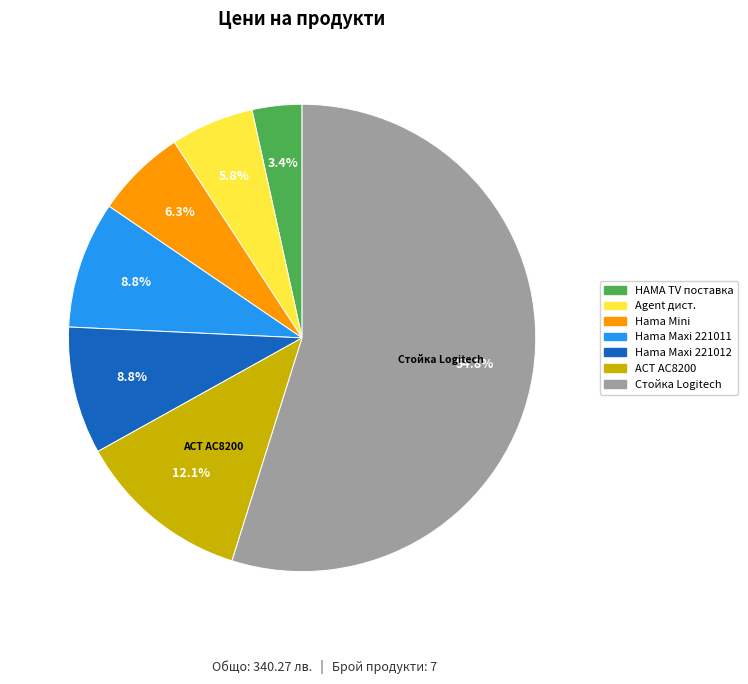

Is there any slice that represents more than half of the pie?

Yes